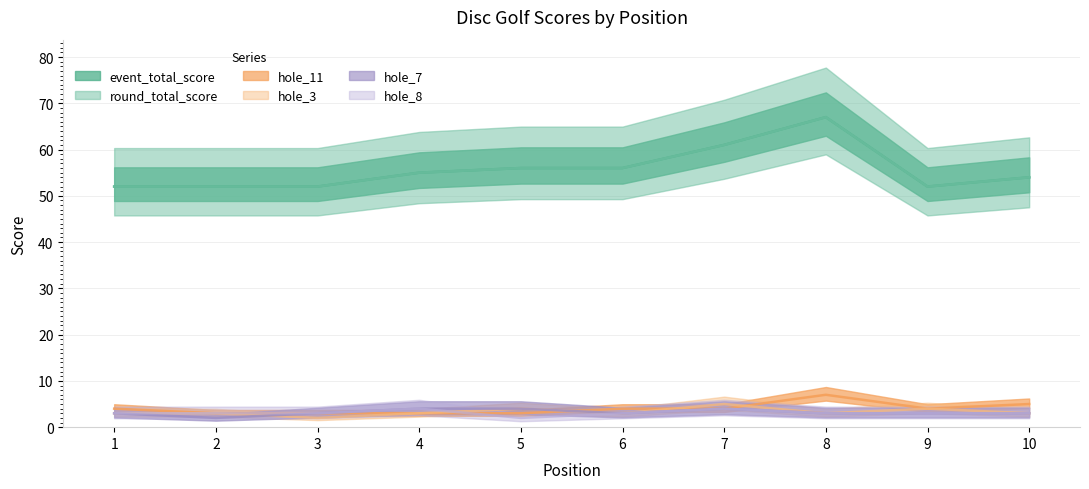

At which label is hole_3 closest to 3?

1